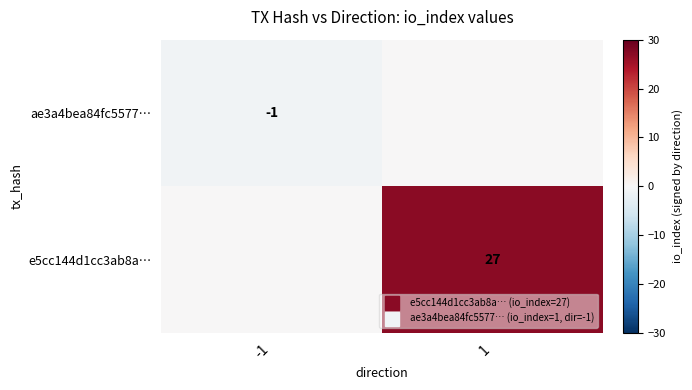

How many data points in ae3a4bea84fc5577… are less than 0?

1